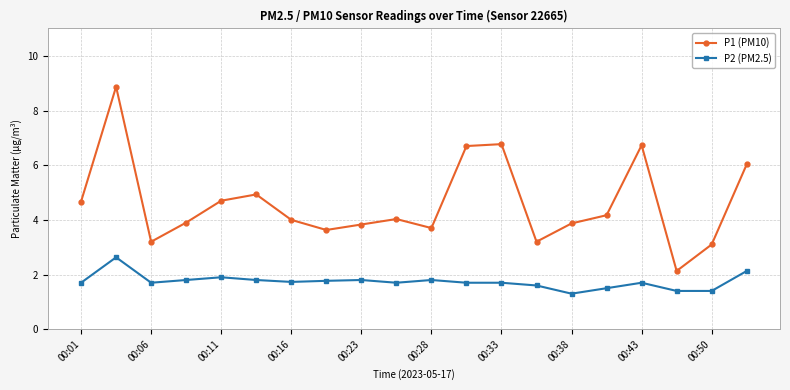

What is the value of the P1 (PM10) point at the 1st from the left?

4.7